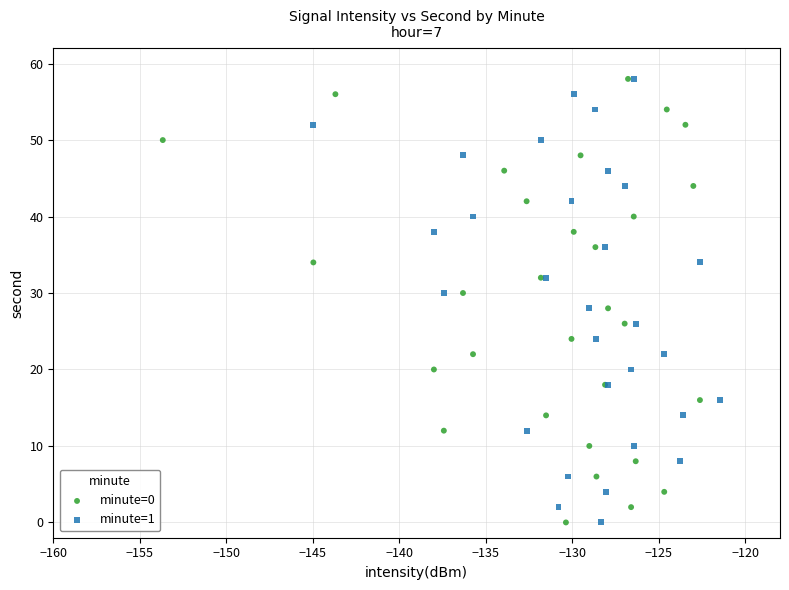

What are all the series names shown in the legend?

minute=0, minute=1